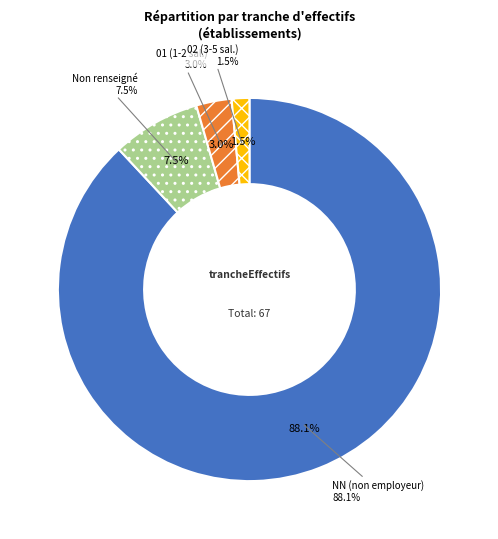

What is the largest slice in the pie chart?

NN